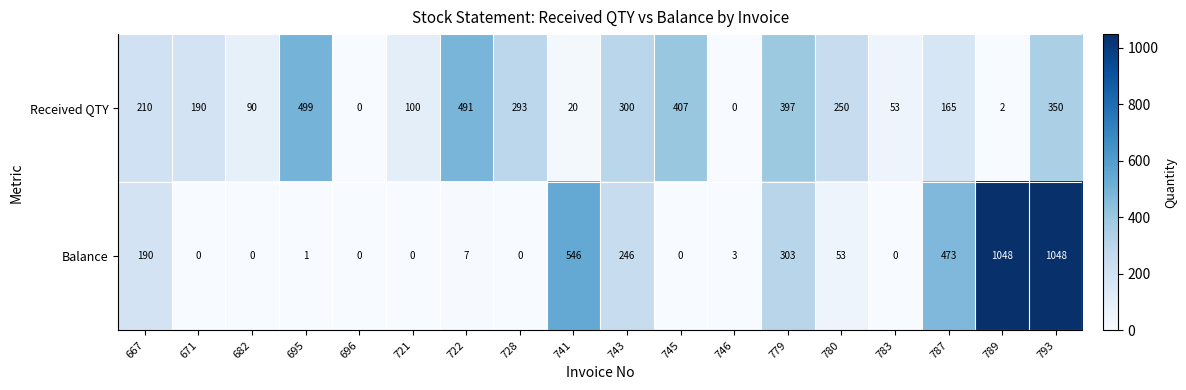

Is the value of Received QTY at 783 greater than the value of Balance at 696?

Yes